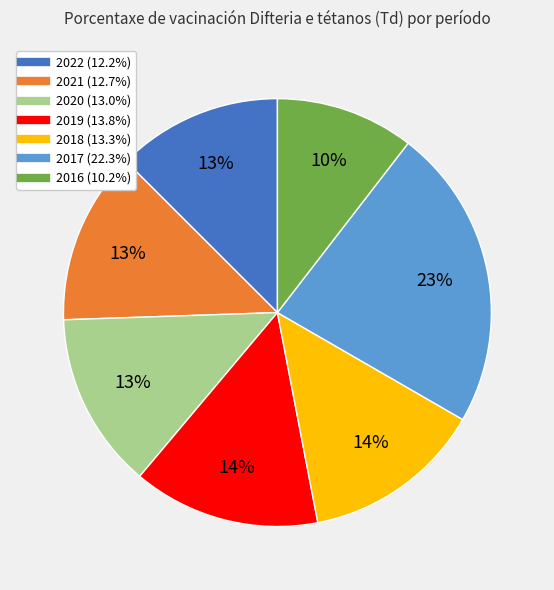

Which slice is the smallest?

2016